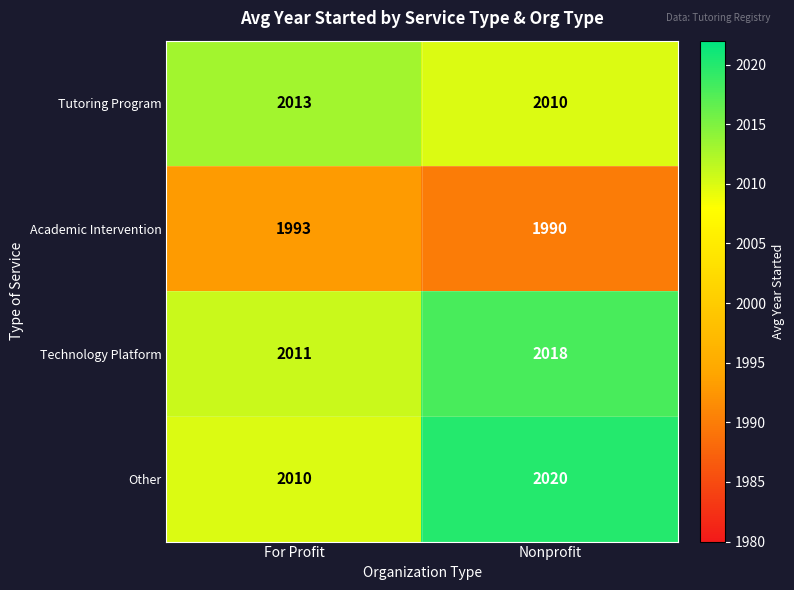

Which series has the widest spread of values?

Other